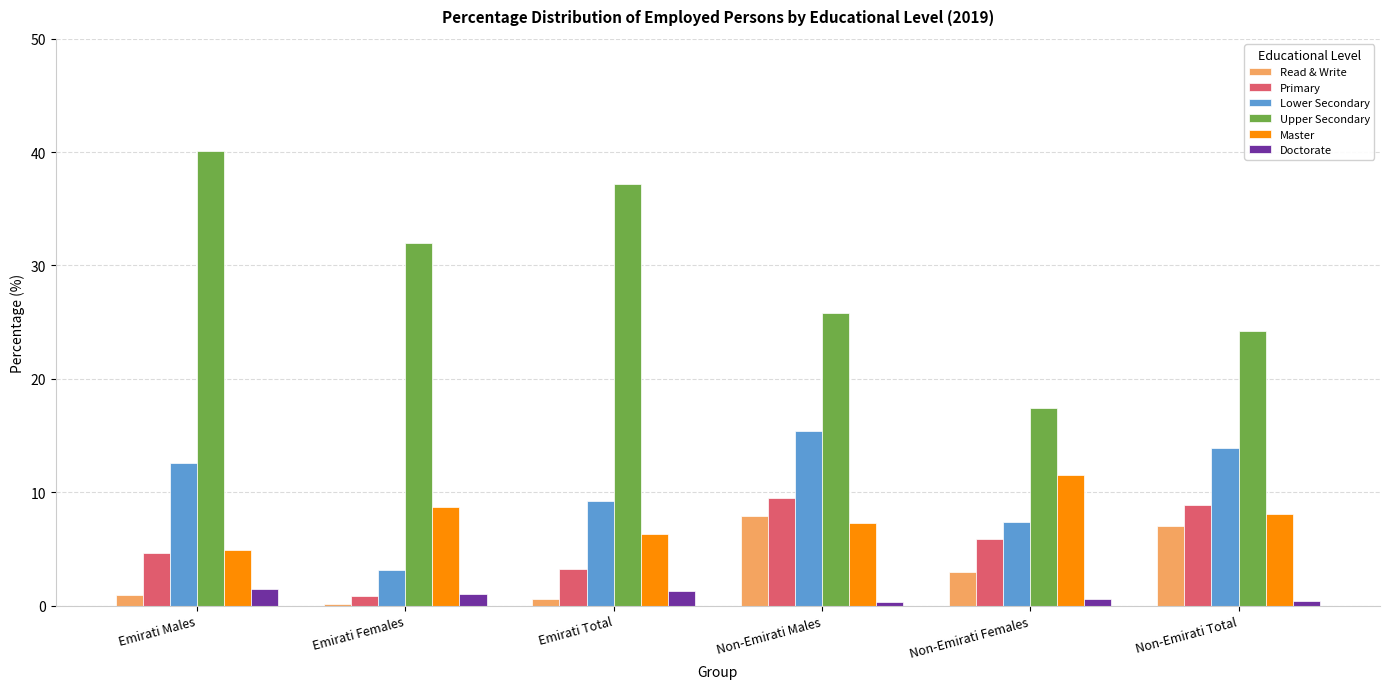

At which label does Lower Secondary first exceed 12?

Emirati Males